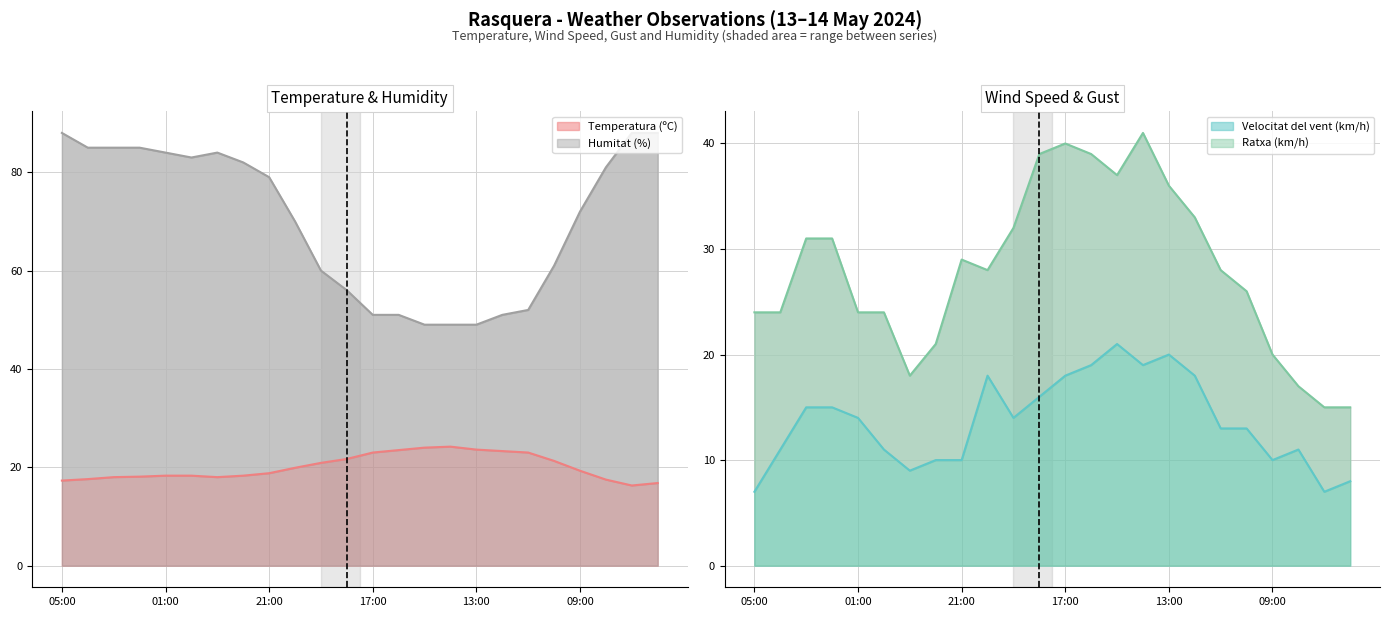

At how many categories does at least one series exceed 43?

24